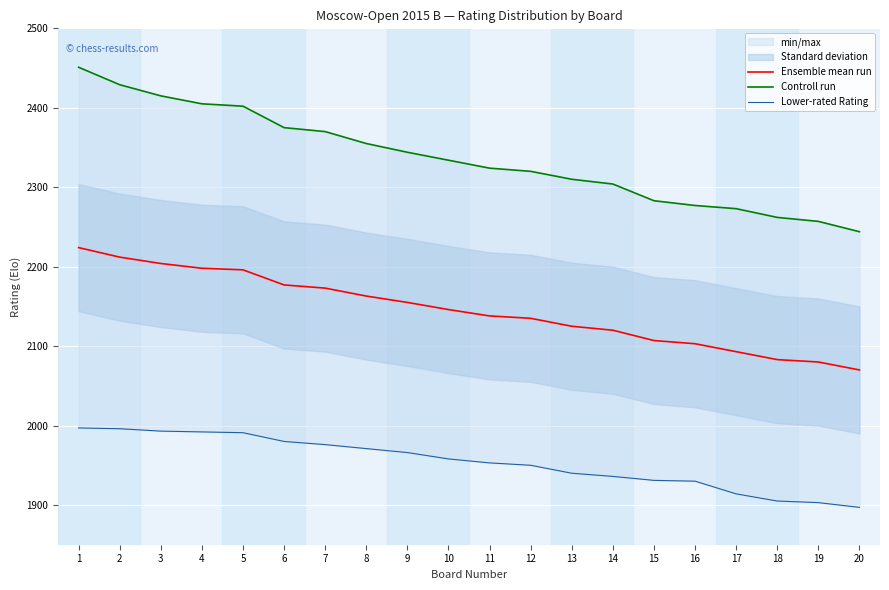

Which series has the largest total across all categories?

Controll run